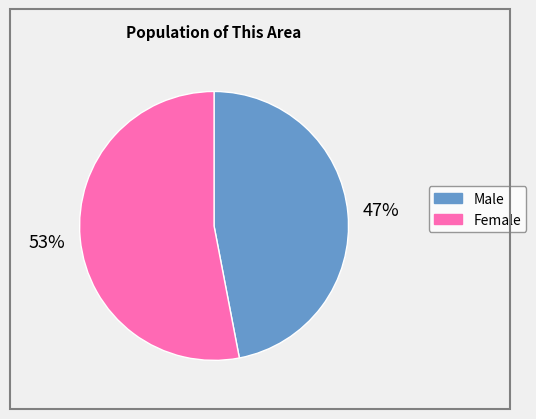

The Male slice represents 47% of the pie. True or false?

True